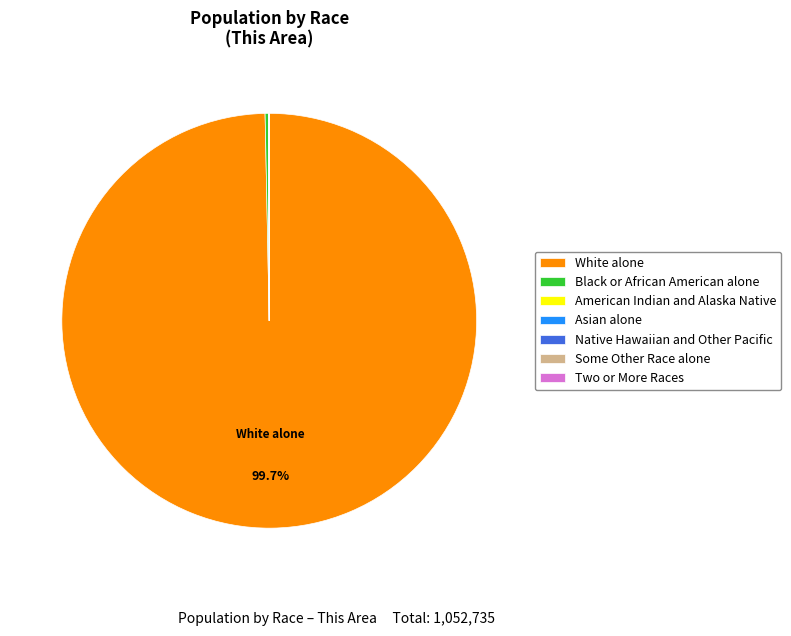

Is there any slice that represents more than half of the pie?

Yes